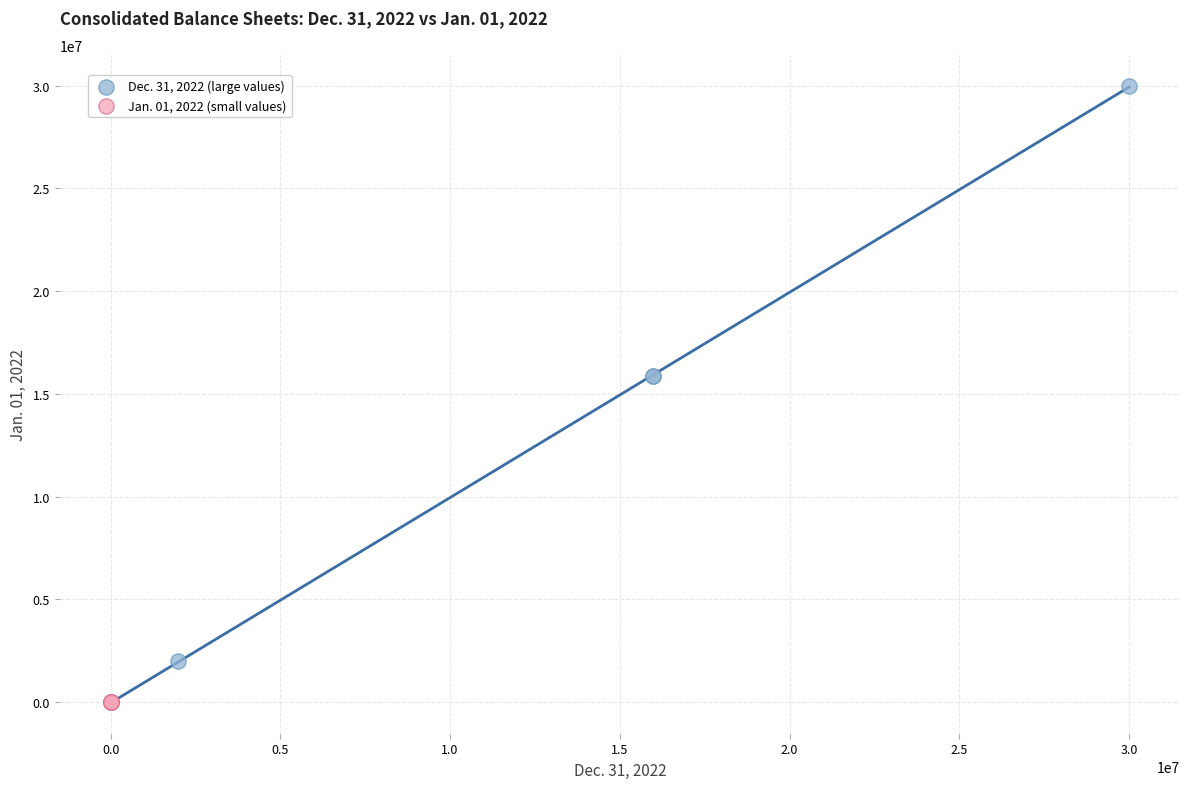

Which series has the widest spread of Y values?

Dec. 31, 2022 (large values)